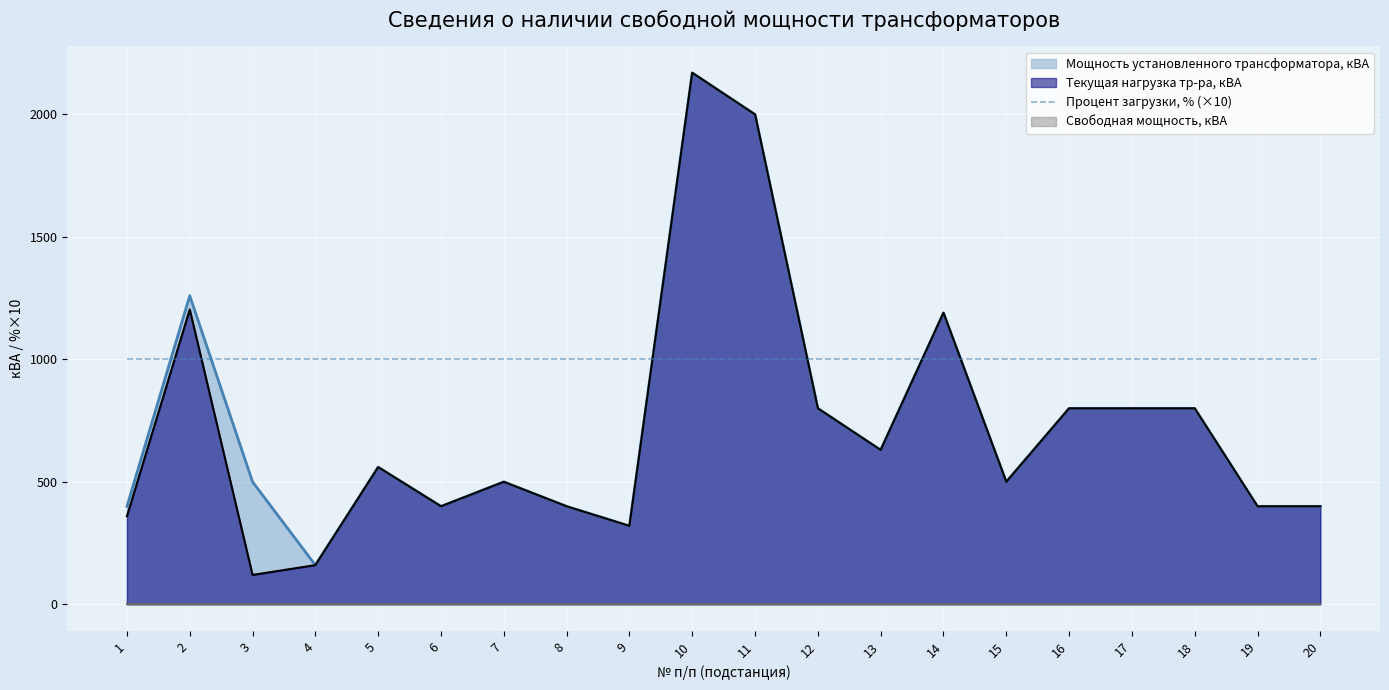

True or false: Мощность установленного трансформатора, кВА and Текущая нагрузка тр-ра, кВА cross at least once.

False